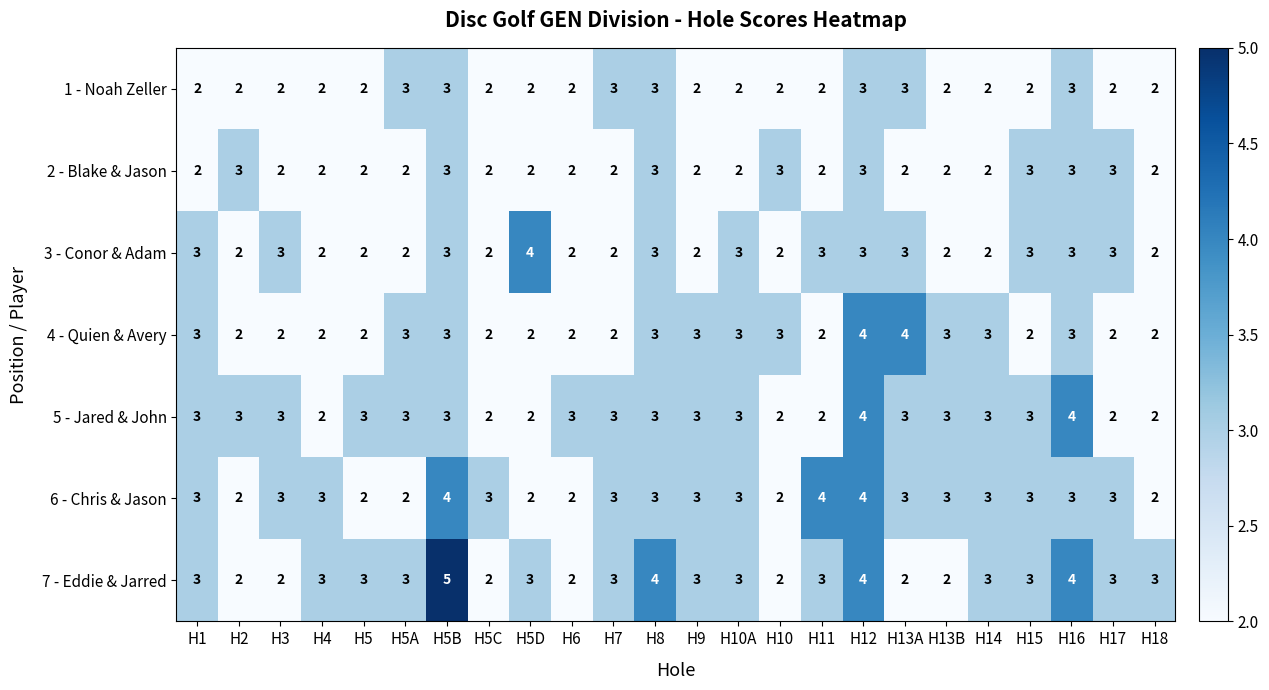

Which series has the largest total across all categories?

7 - Eddie & Jarred